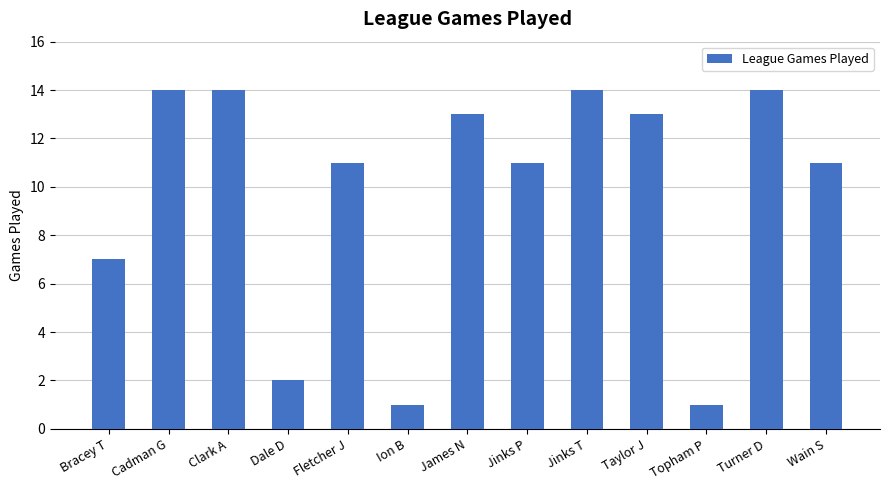

What is the difference between the second highest and minimum values?

13